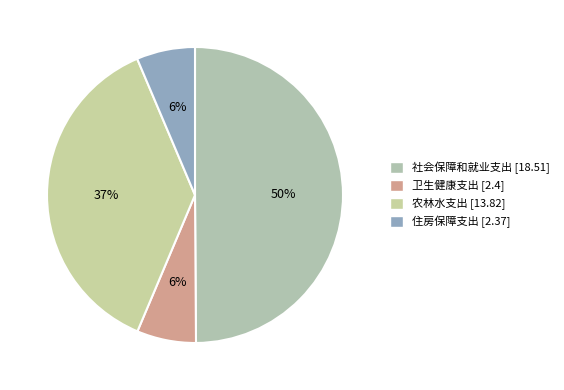

How many slices are in this pie chart?

4